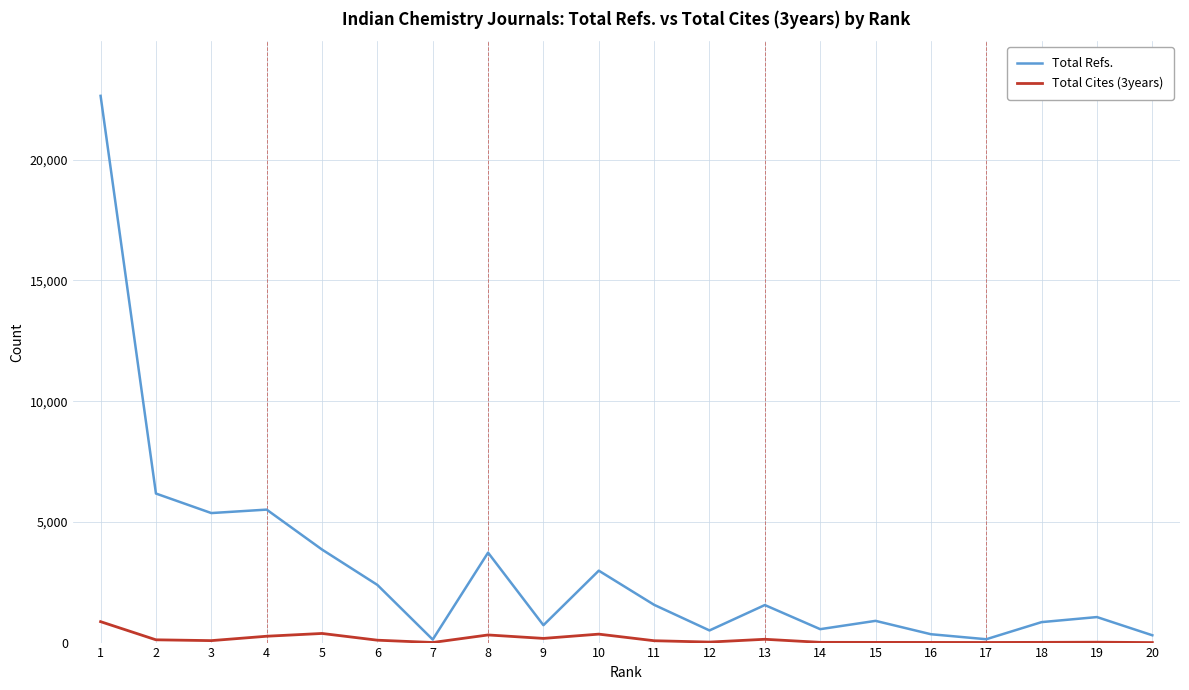

Between 1 and 11, which series saw the biggest shift?

Total Refs.